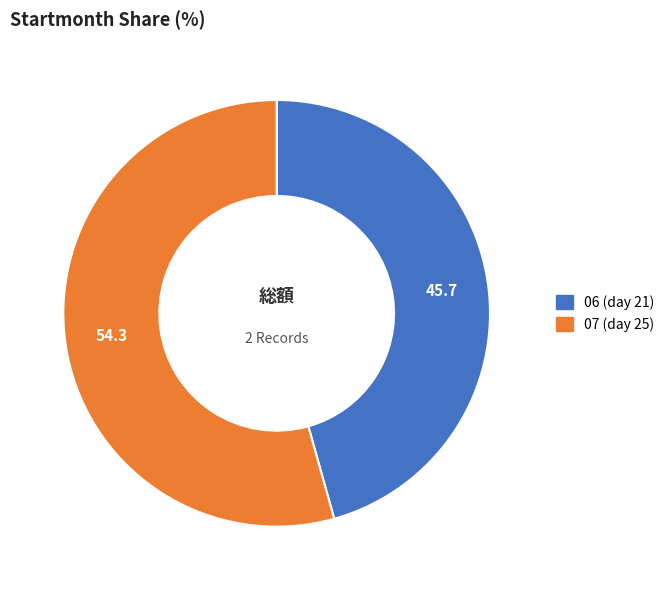

Which category has the biggest portion of the pie?

07